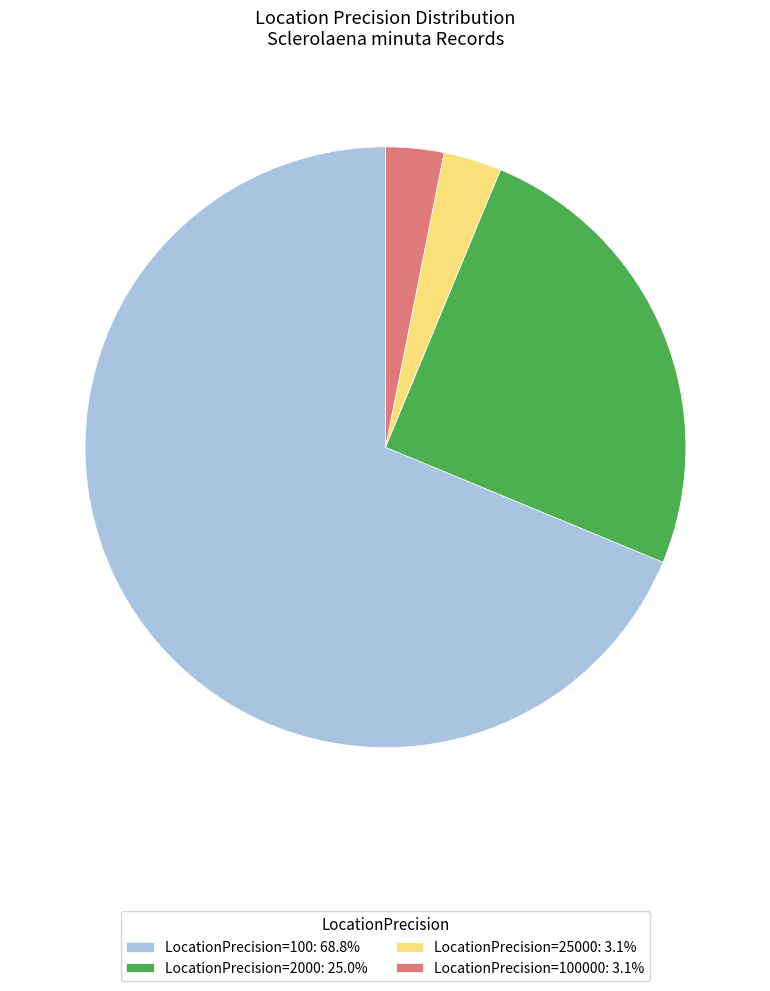

Combined, do LocationPrecision=2000: 25.0% and LocationPrecision=100: 68.8% account for over 50%?

Yes